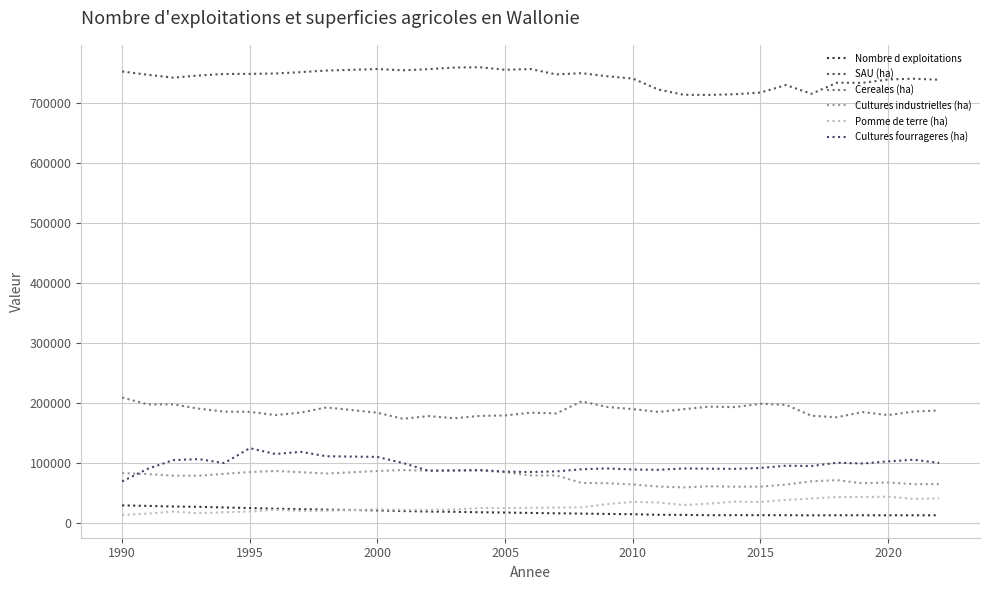

What is the difference between the maximum and minimum values in the Cultures industrielles (ha) series?

28977.6